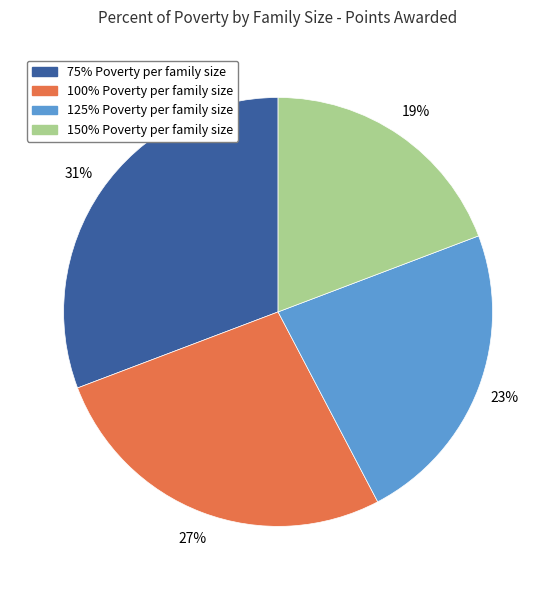

Is the sum of 150% Poverty per family size and 125% Poverty per family size greater than half?

No